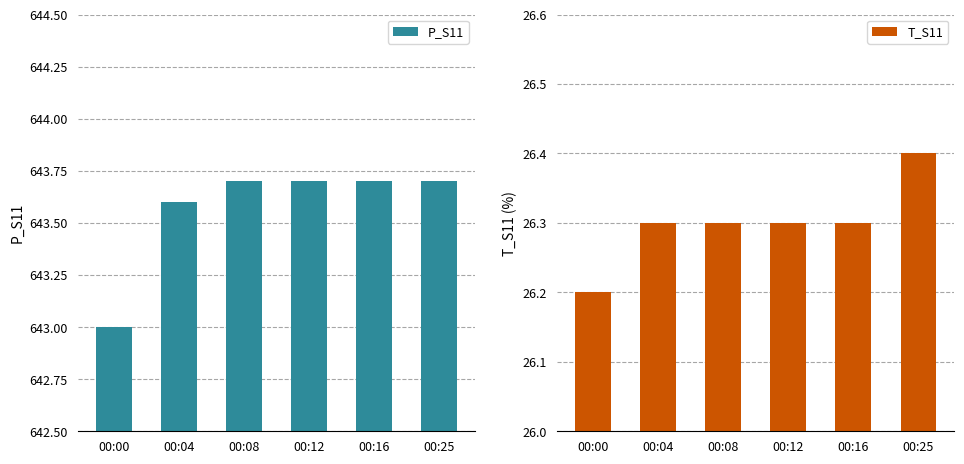

Between 00:00 and 00:12, which is larger?

00:12